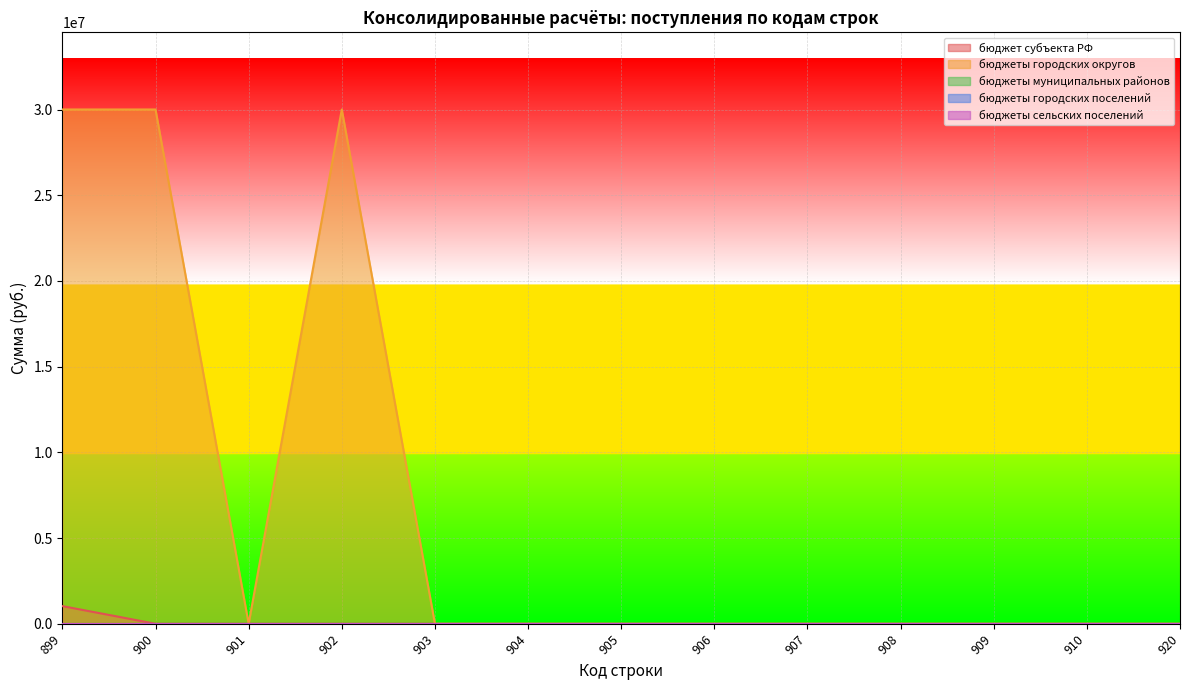

The бюджеты муниципальных районов series shows 0.0 at 908. True or false?

True